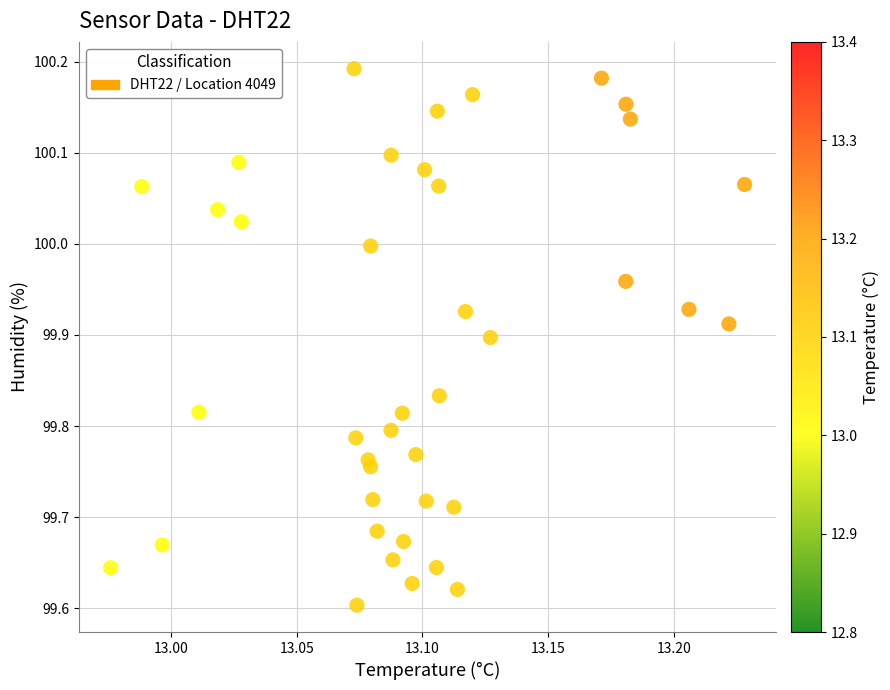

What is the range of X values (max minus min)?

0.3